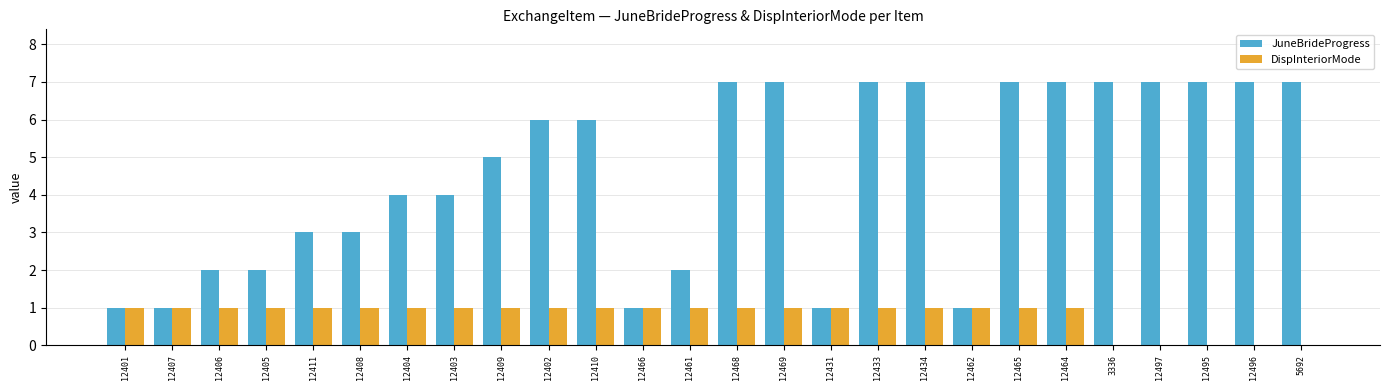

Between 12409 and 12496, which series saw the biggest shift?

JuneBrideProgress